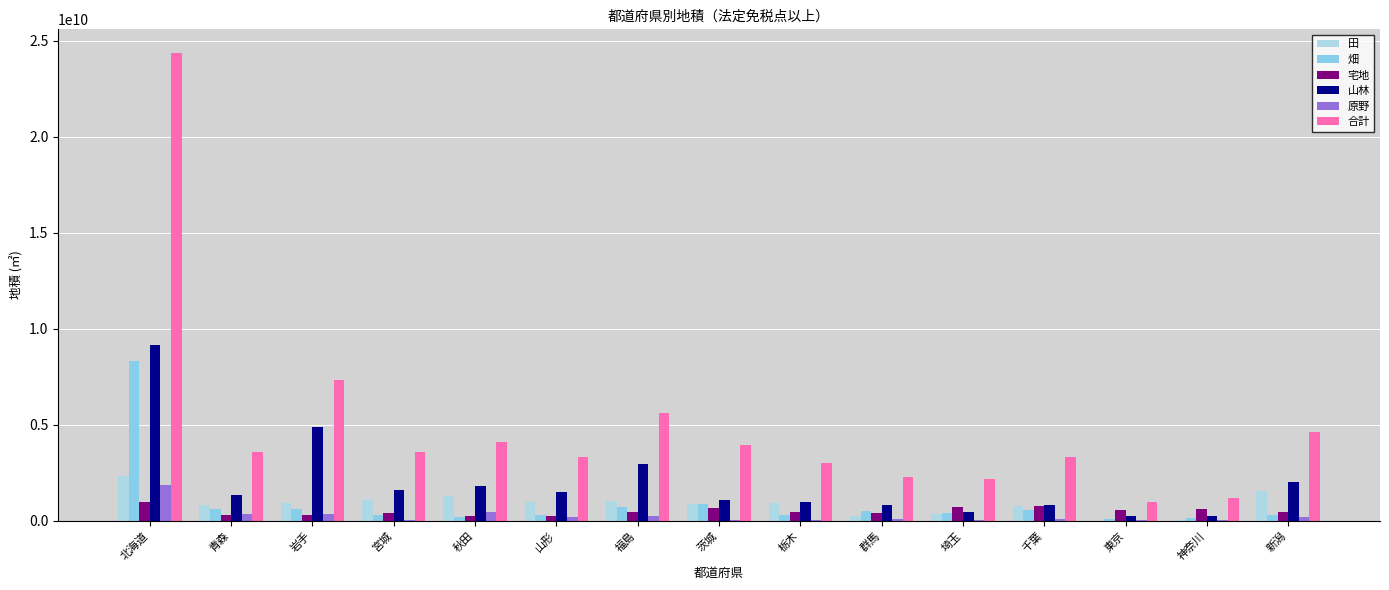

What is the average value of the 合計 series?

4886041983